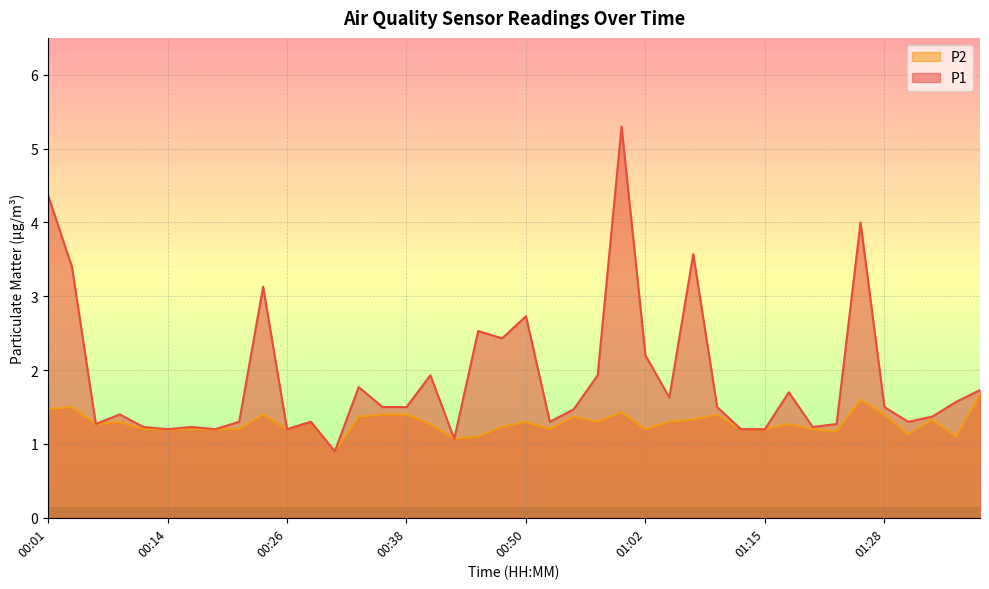

What is the difference between the maximum and minimum values in the P1 series?

4.4